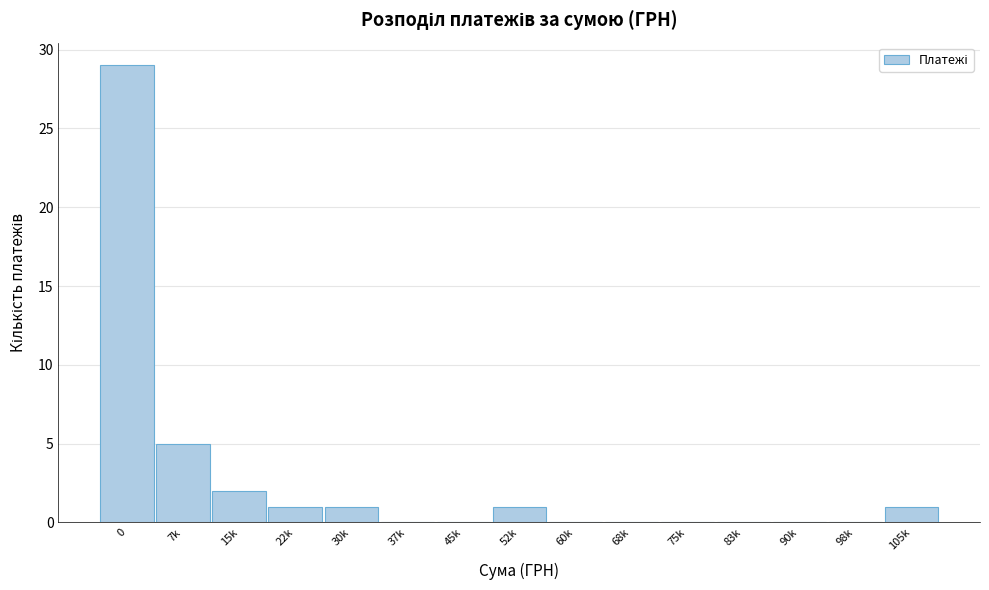

Reading left to right, transcribe all the data shown in this chart.

0=29	7k=5	15k=2	22k=1	30k=1	37k=0	45k=0	52k=1	60k=0	68k=0	75k=0	83k=0	90k=0	98k=0	105k=1